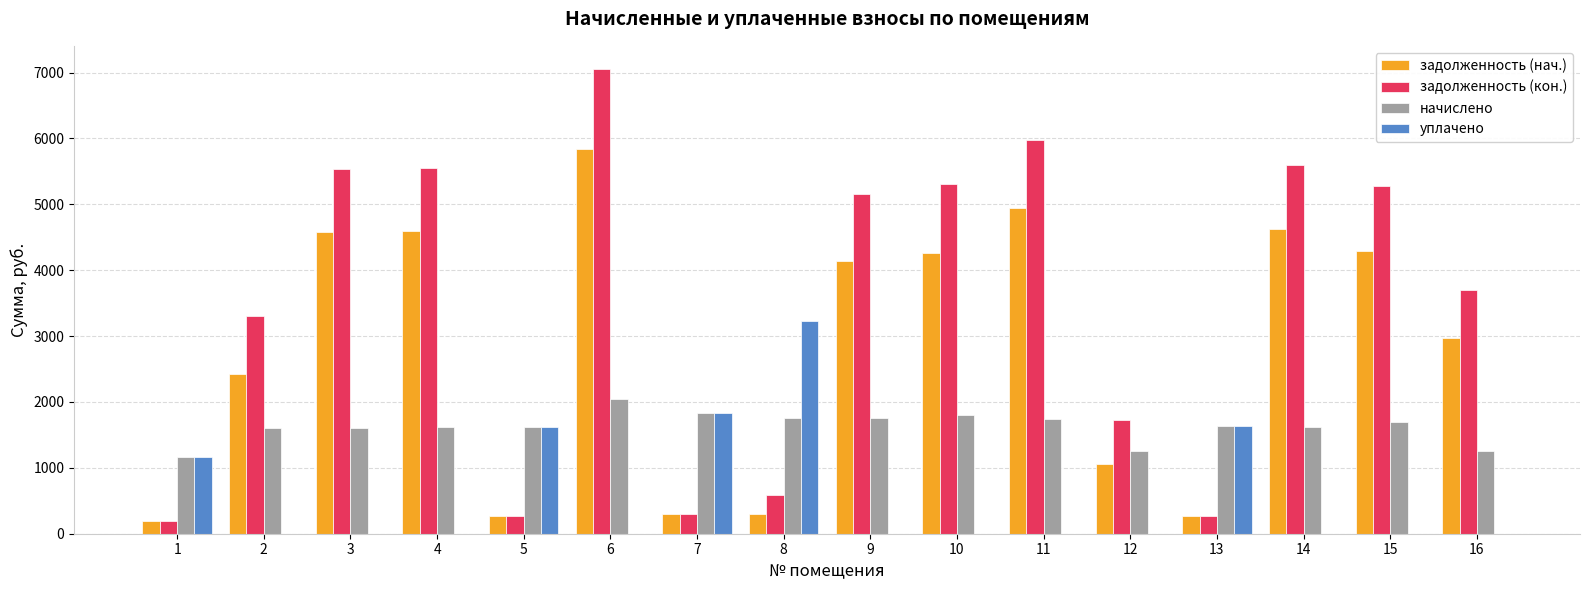

Between 14 and 16, which series saw the biggest shift?

задолженность (кон.)